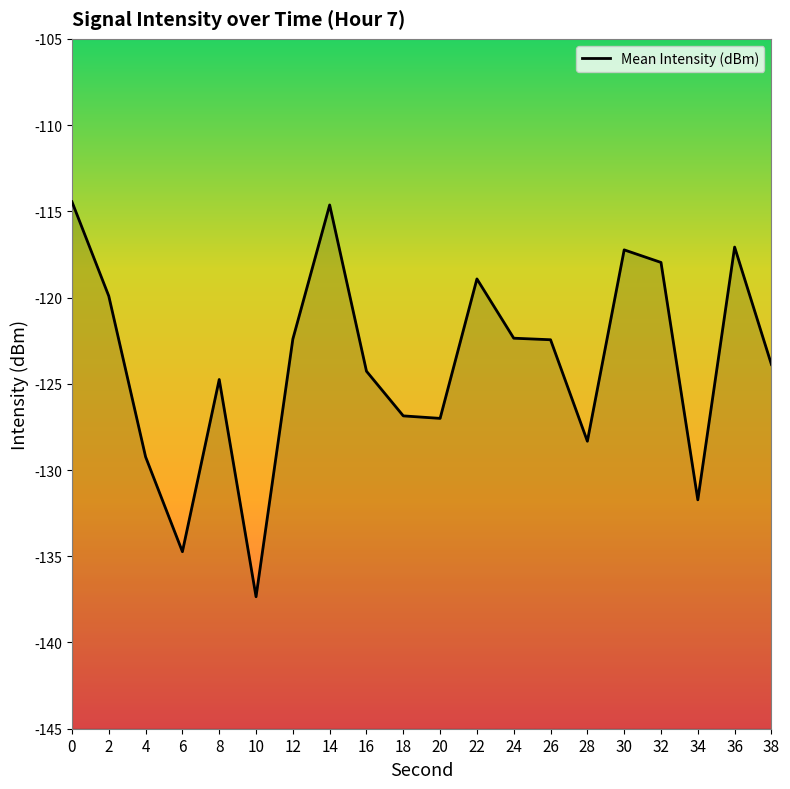

Reading left to right, list all the values displayed in this chart.

0=-114.4	2=-119.9	4=-129.2	6=-134.7	8=-124.8	10=-137.3	12=-122.4	14=-114.6	16=-124.3	18=-126.9	20=-127.0	22=-118.9	24=-122.4	26=-122.4	28=-128.3	30=-117.2	32=-118.0	34=-131.7	36=-117.1	38=-123.9